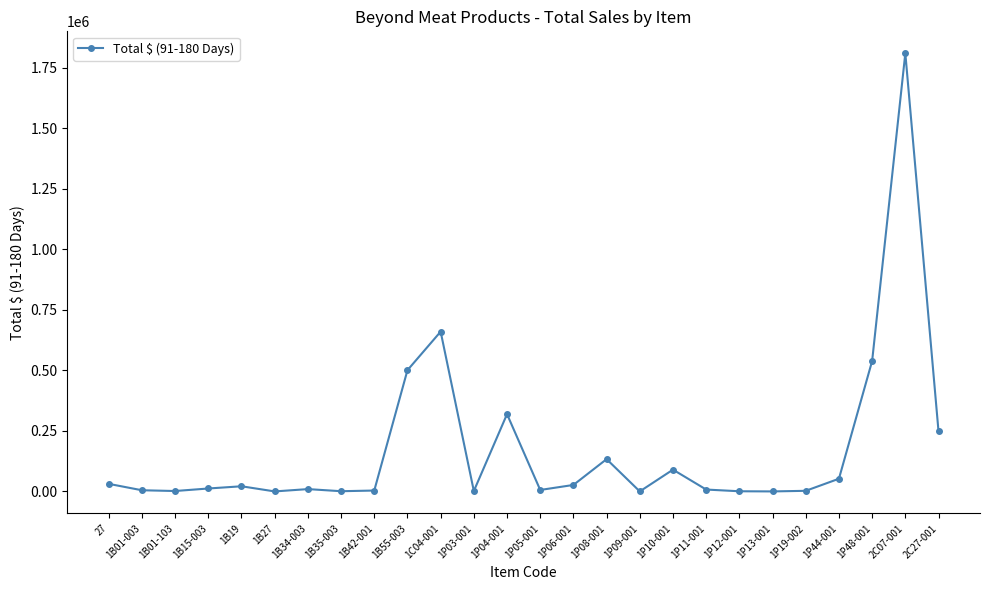

True or false: the data has more than 2 interior local peaks.

True